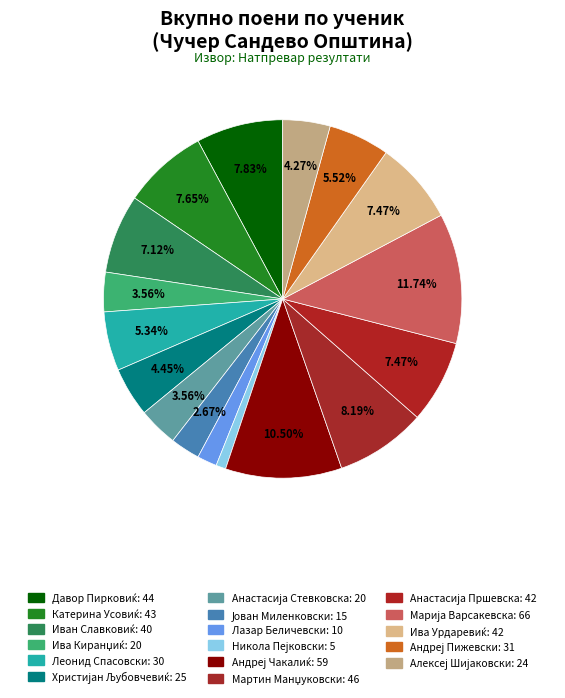

Does Јован Миленковски represent more than half of the total?

No